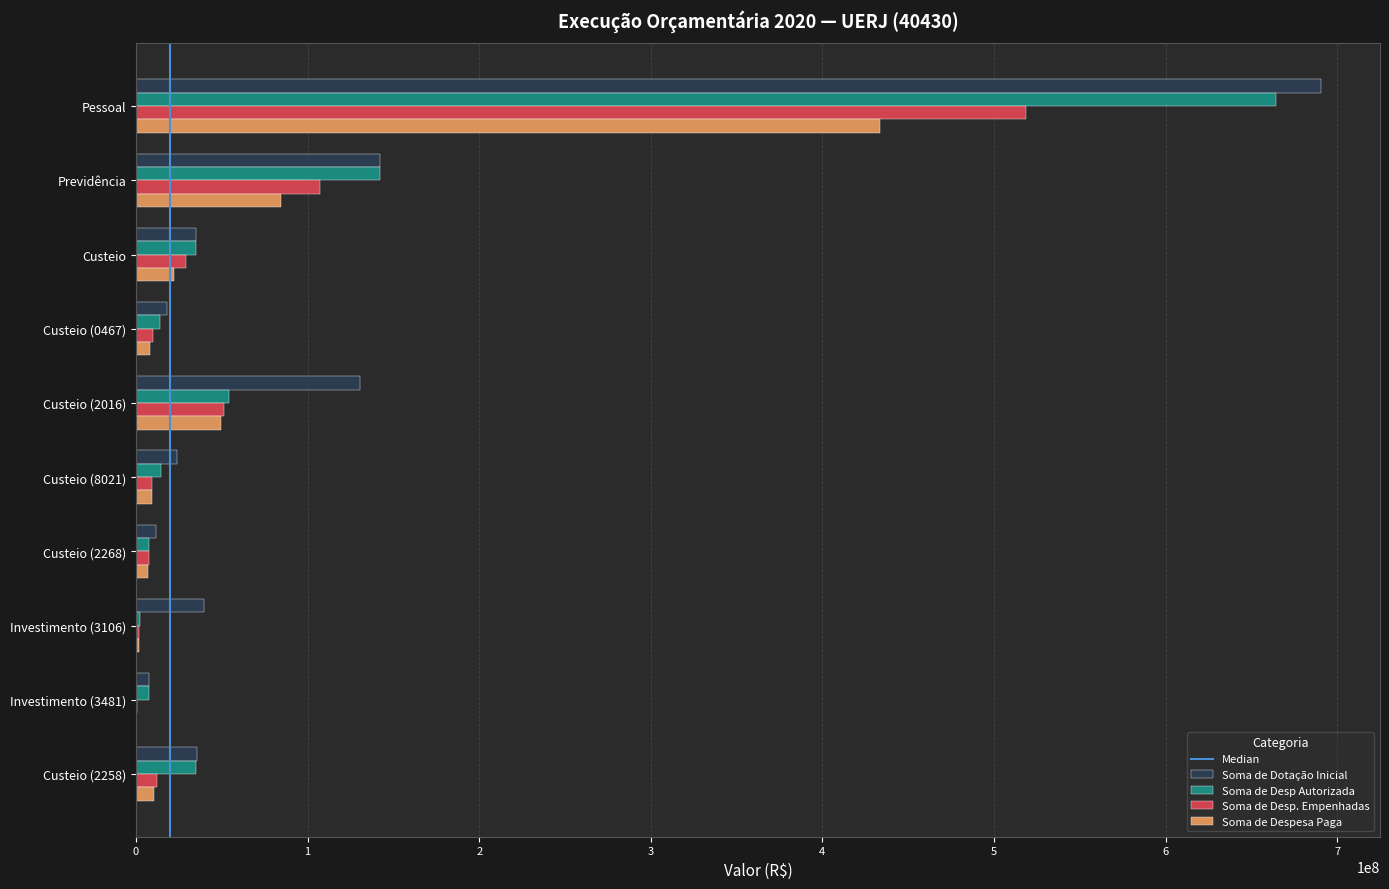

What is the average value of the Soma de Dotação Inicial series?

113532367.5